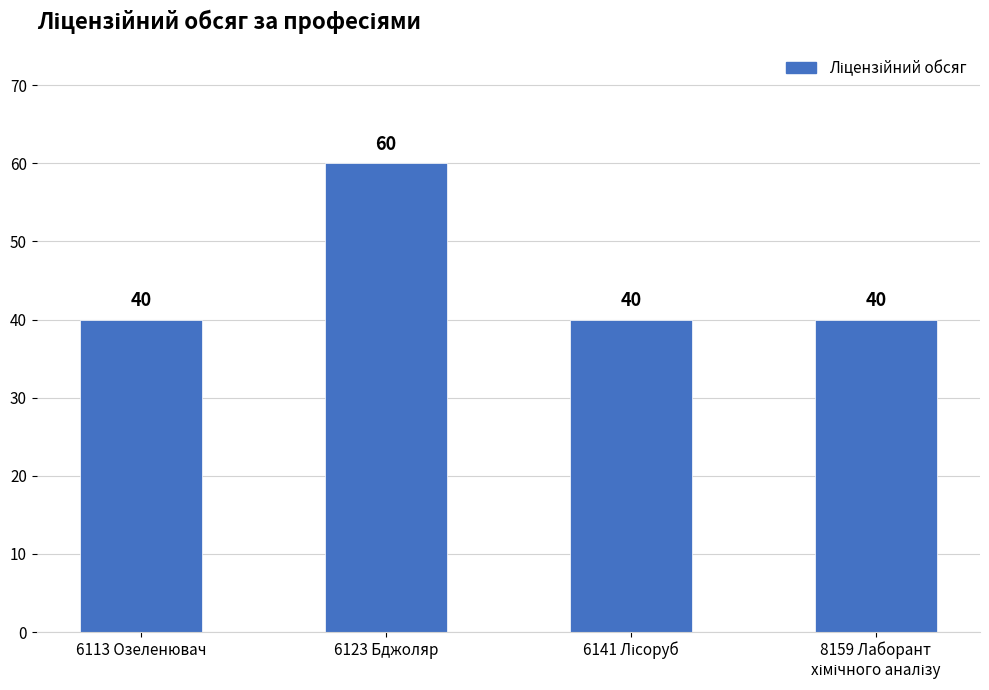

Are the bars grouped side by side (vs. stacked)?

No